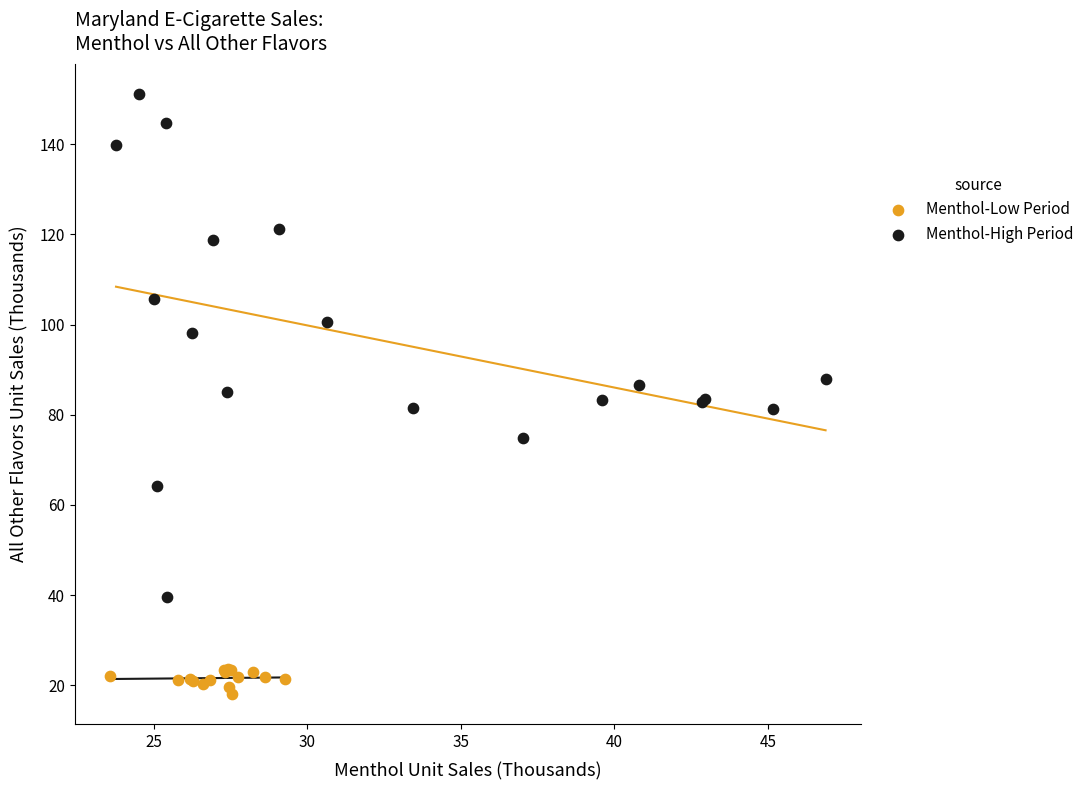

Which series contains the highest Y value?

Menthol-High Period